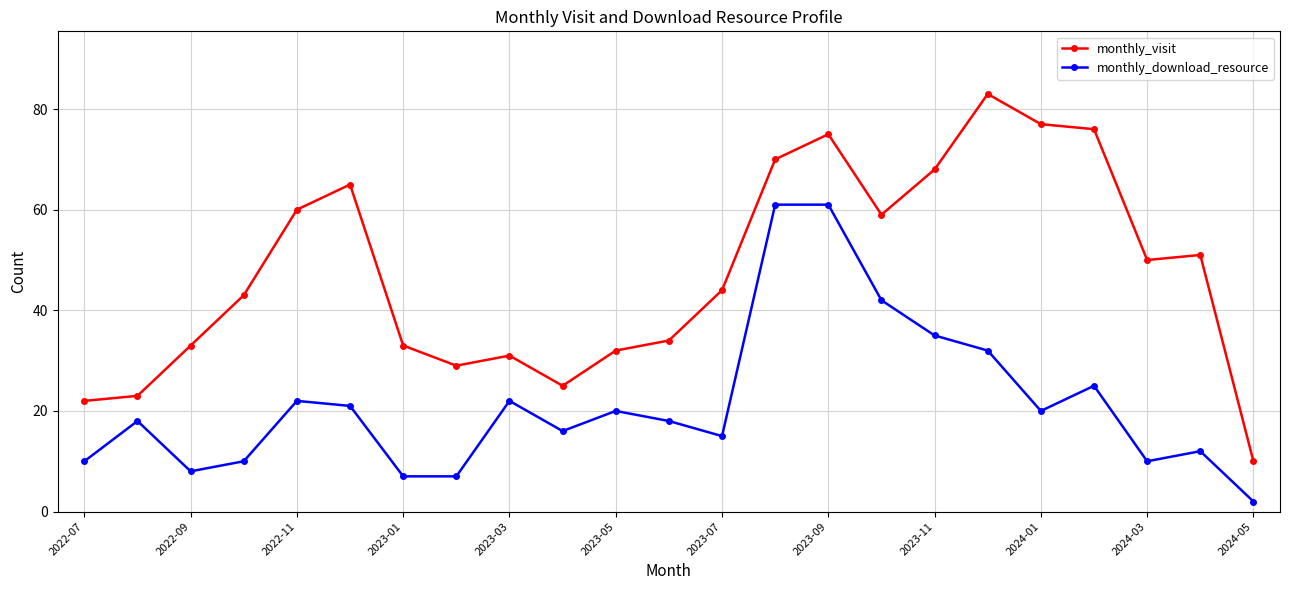

What is the average value of the monthly_download_resource series?

21